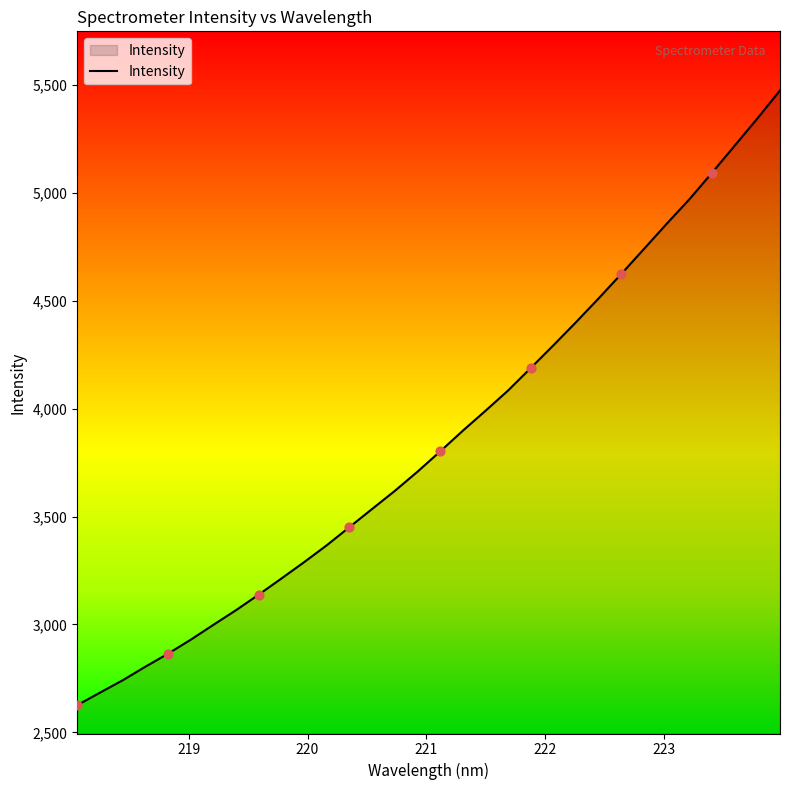

What is the minimum value shown in the chart?

2625.9